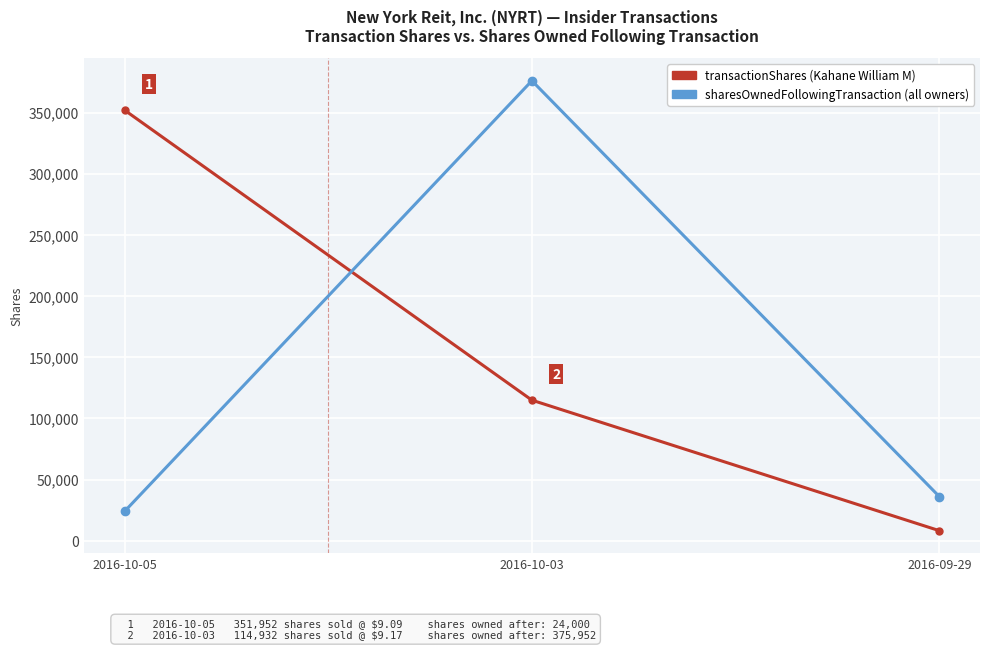

What is the smallest value displayed?

8311